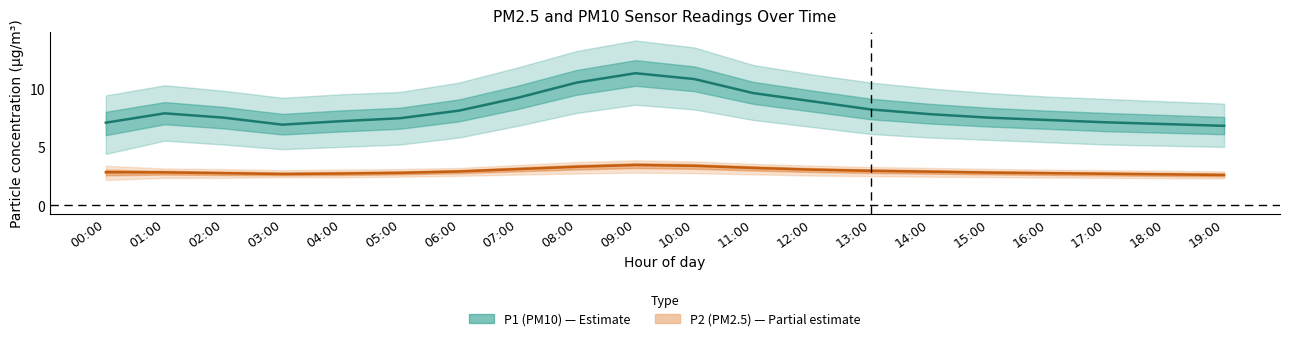

What is the average value of the P2 (PM2.5) mean series?

2.9